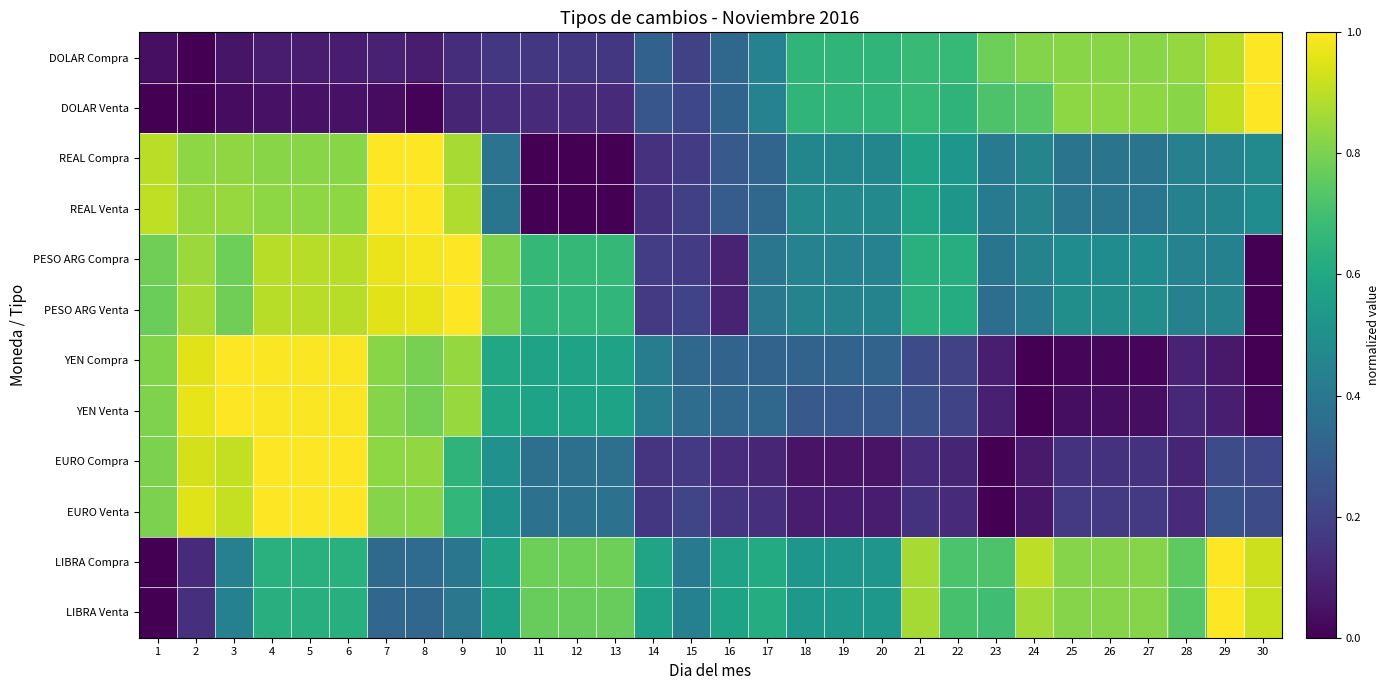

Which category has the lowest value across all series?

2